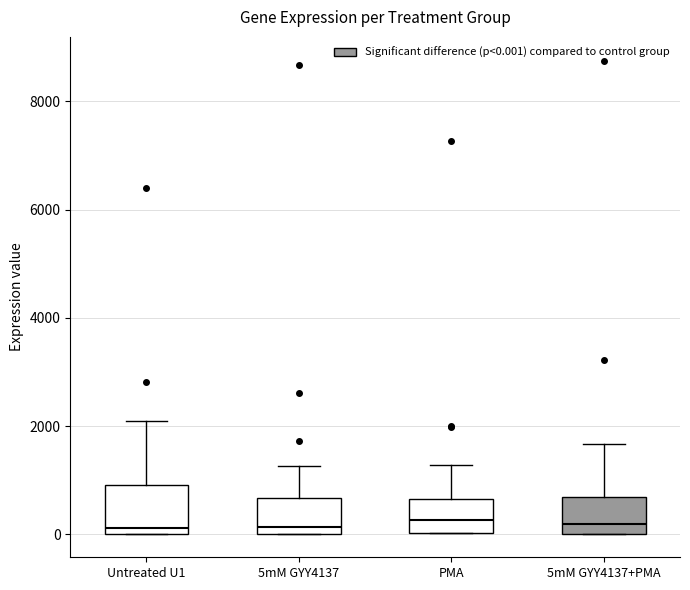

Comparing the boxes themselves (not the whiskers), which one is the tallest?

Untreated U1